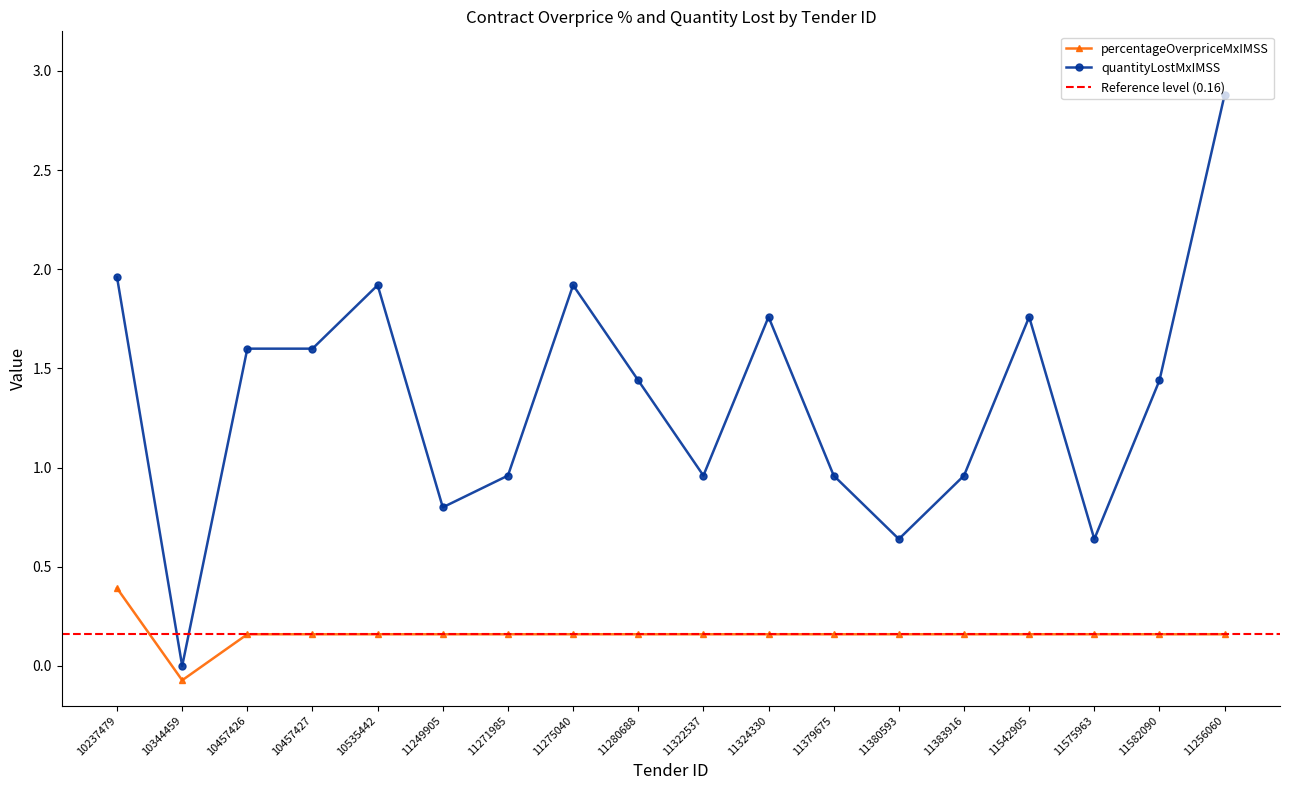

At which label does contracts.items.unit.value.quantityLostMxIMSS reach its minimum?

10344459